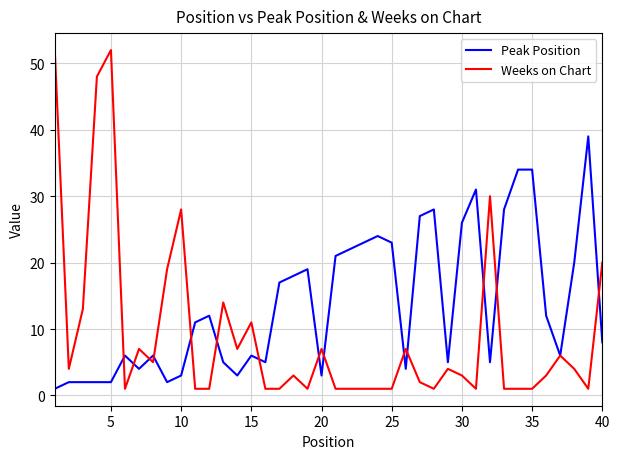

Which series has the largest total across all categories?

Peak Position